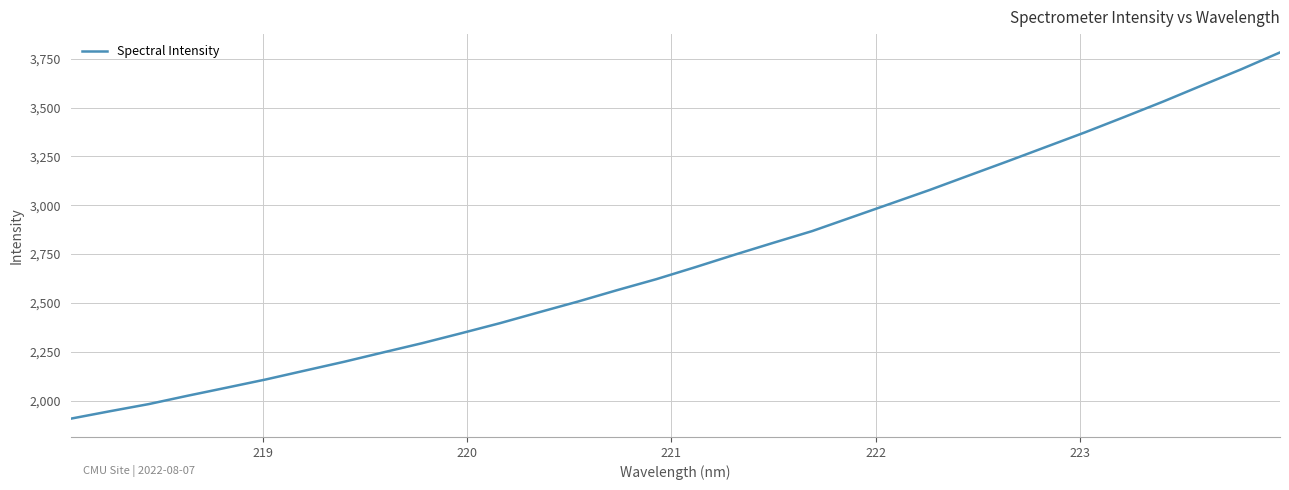

Does the chart display data point markers on the line(s)?

No